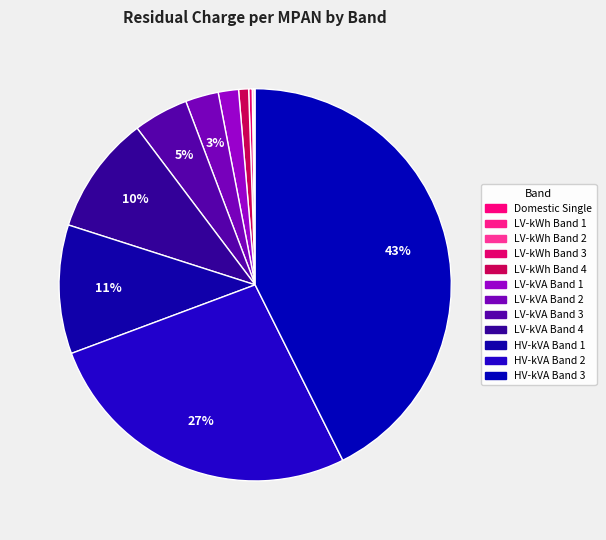

To the nearest percent, what is the combined percentage of HV-kVA Band 2 and LV-kVA Band 4?

36%